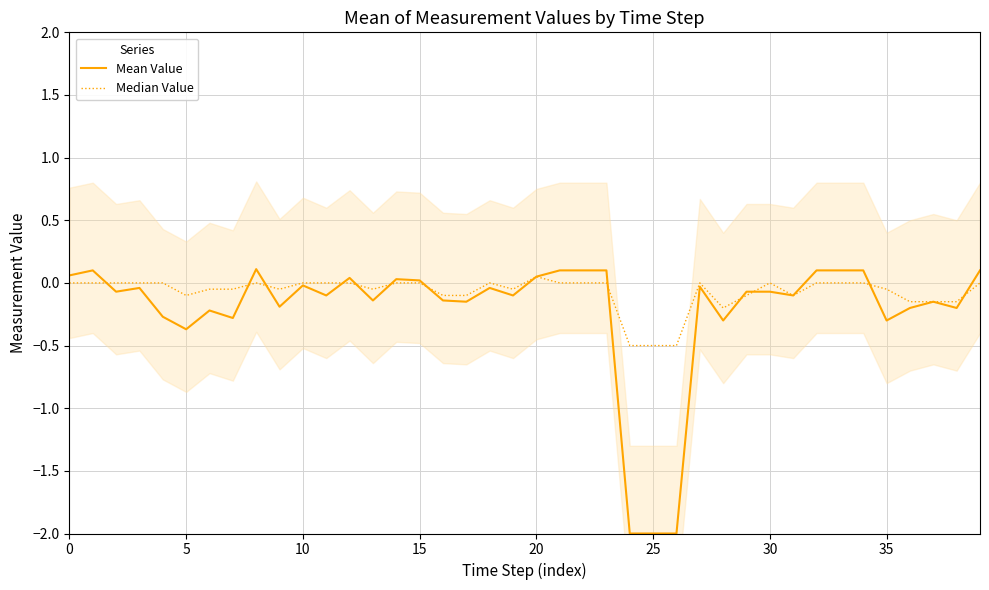

Where does the Median Value series first go above 0?

20